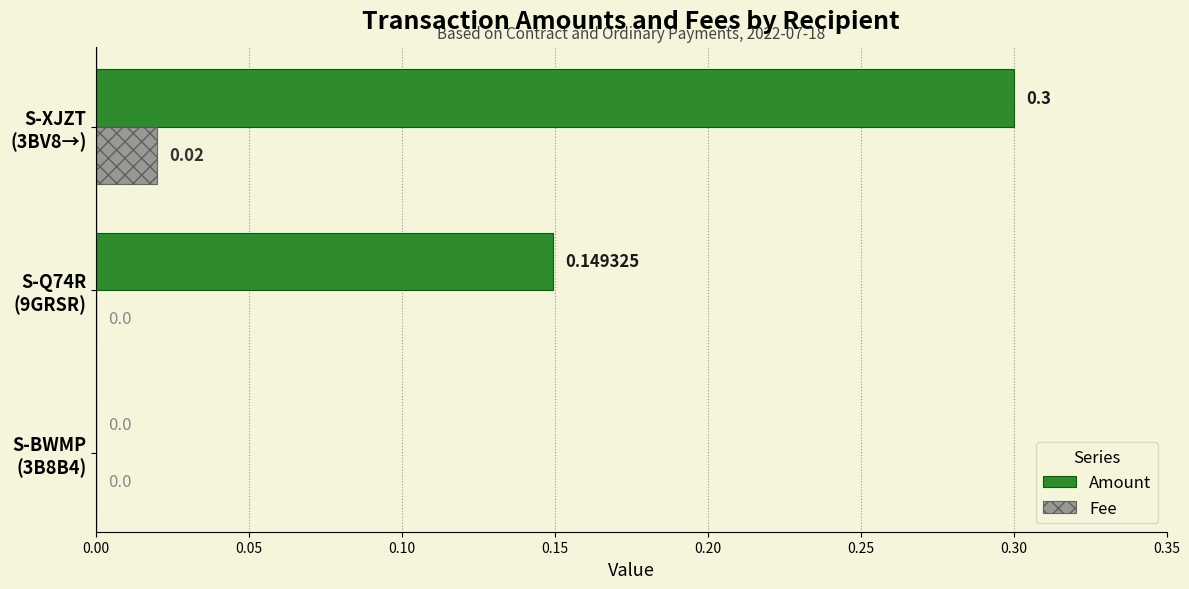

What are all the series names shown in the legend?

Amount, Fee